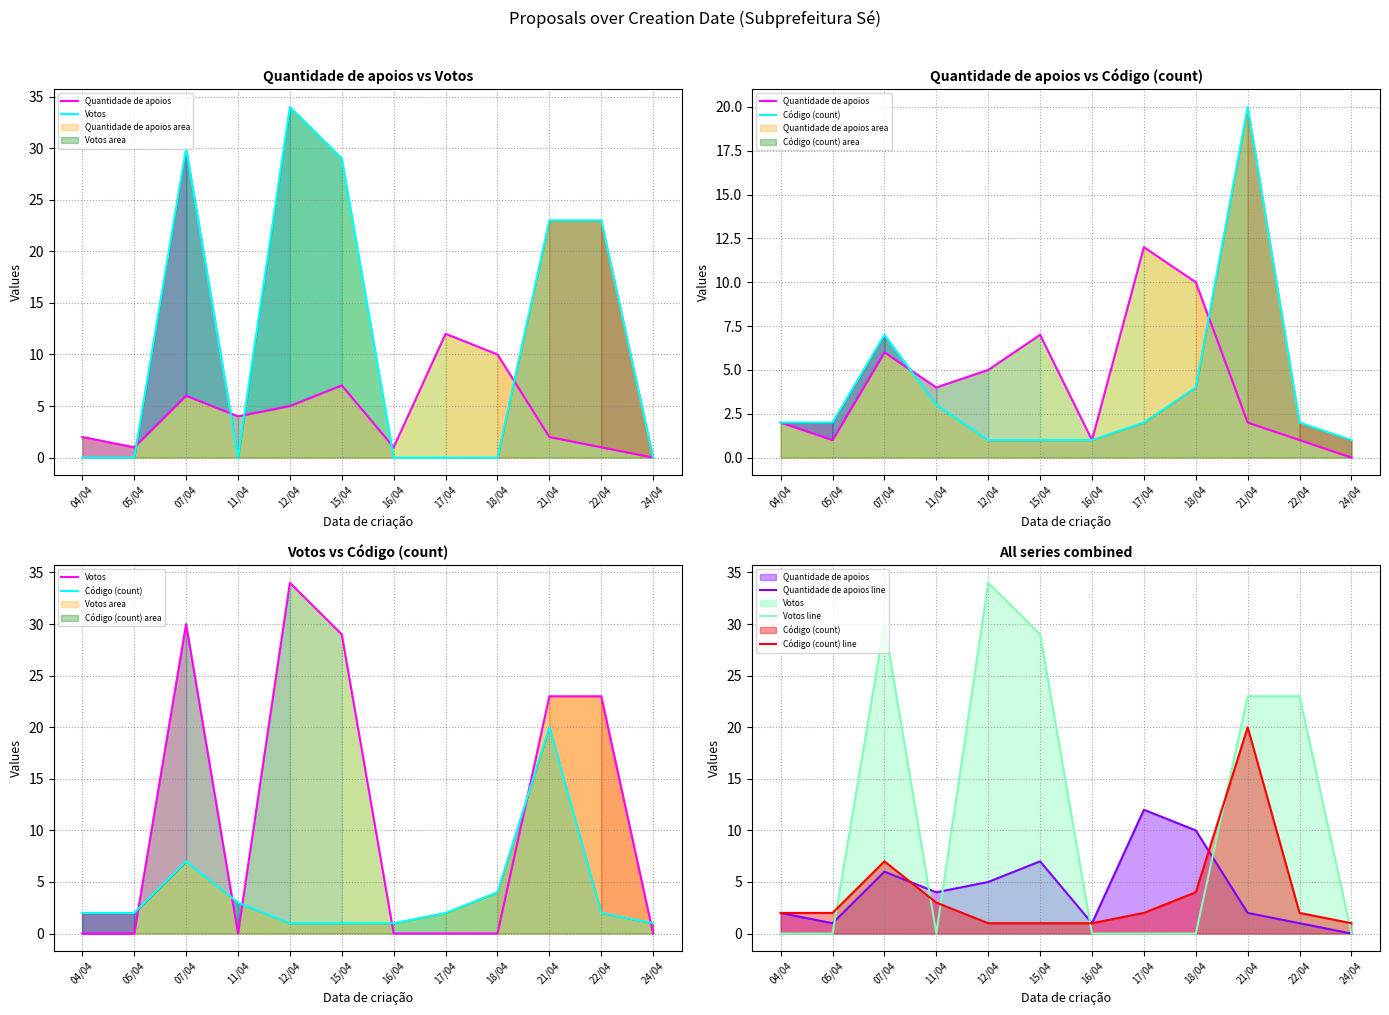

True or false: Quantidade de apoios line has more than 0 interior local peaks.

True